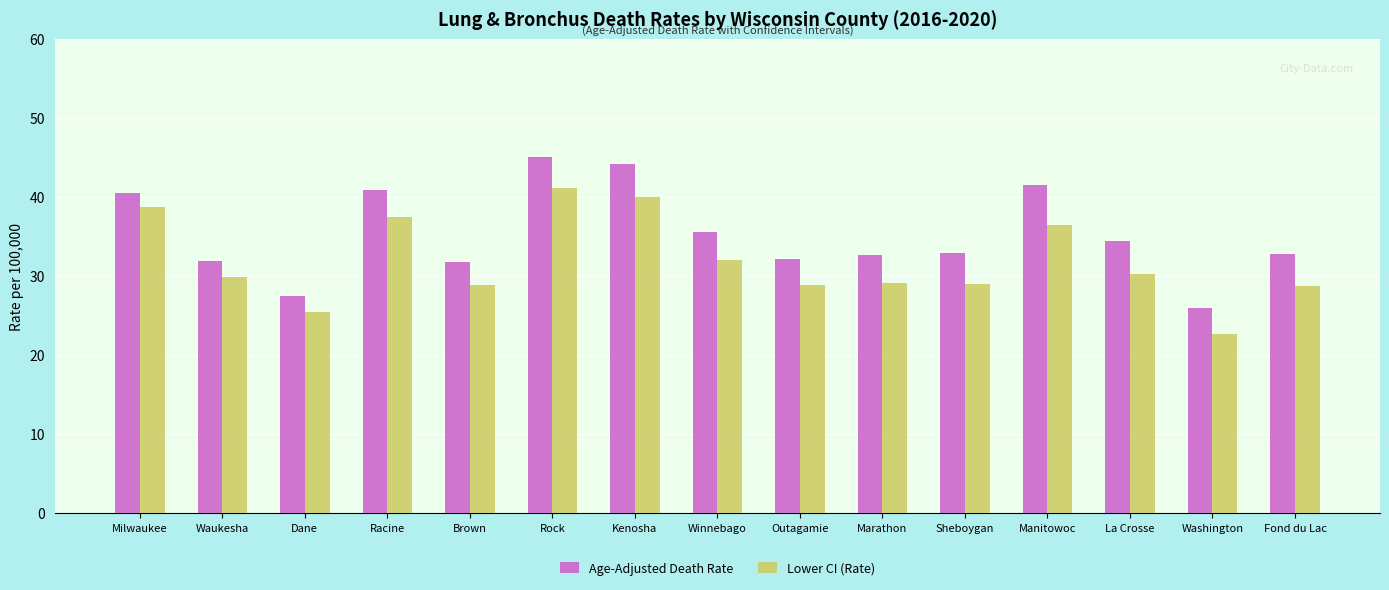

What is the sum of all Age-Adjusted Death Rate values?

529.5